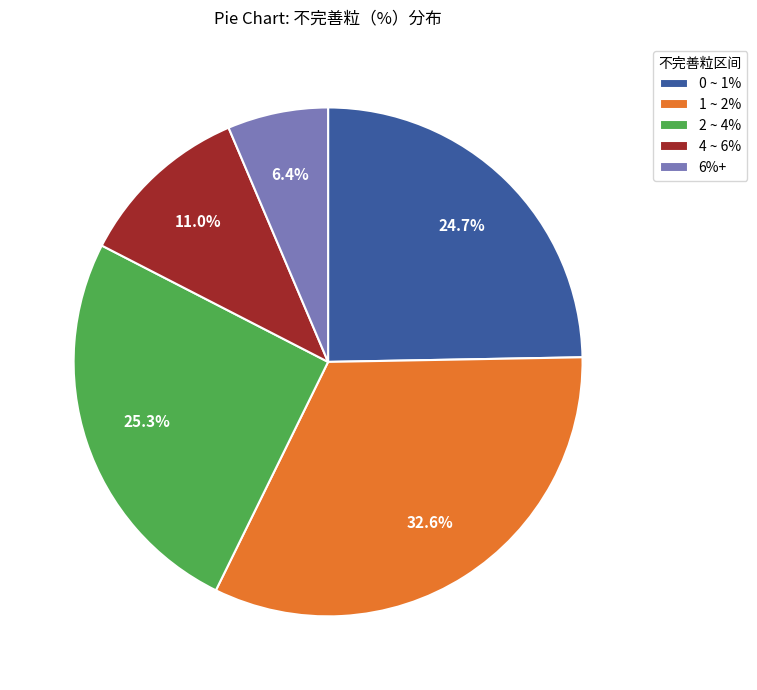

Which slice is the largest?

1 ~ 2%